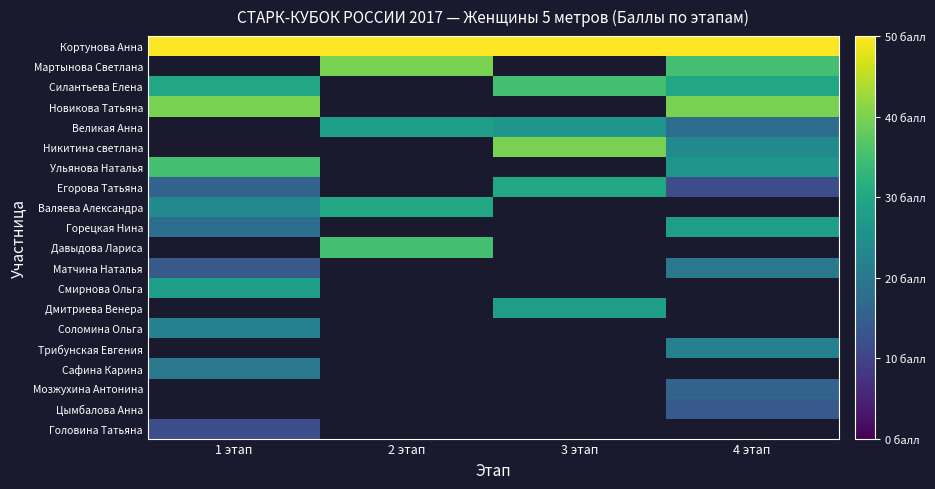

The Кортунова Анна series shows 13.3 at 4 этап. True or false?

False